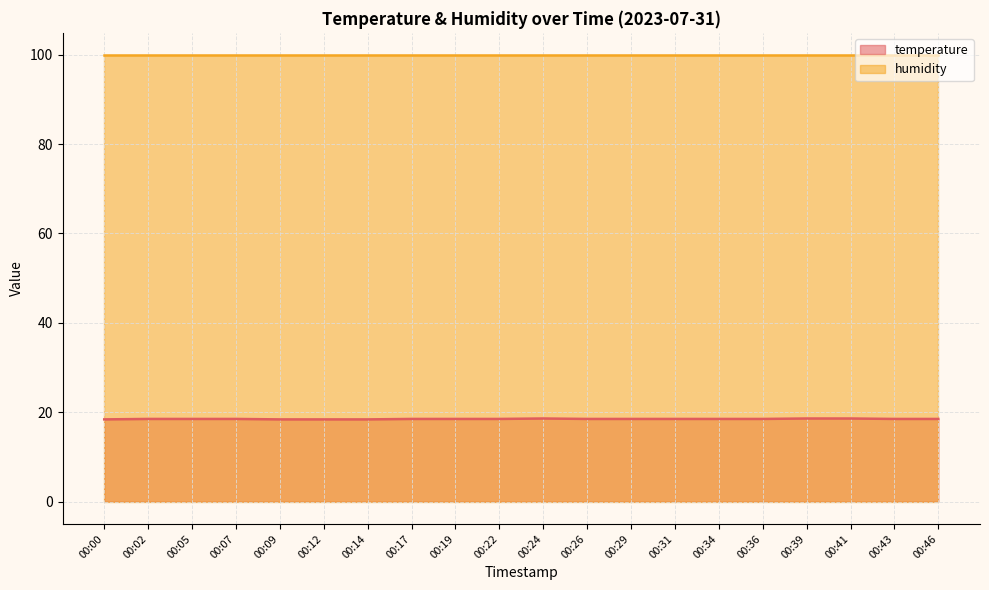

Rank the categories by value from lowest to highest.

00:00, 00:09, 00:12, 00:14, 00:02, 00:05, 00:07, 00:17, 00:19, 00:22, 00:26, 00:29, 00:31, 00:34, 00:36, 00:43, 00:46, 00:24, 00:39, 00:41